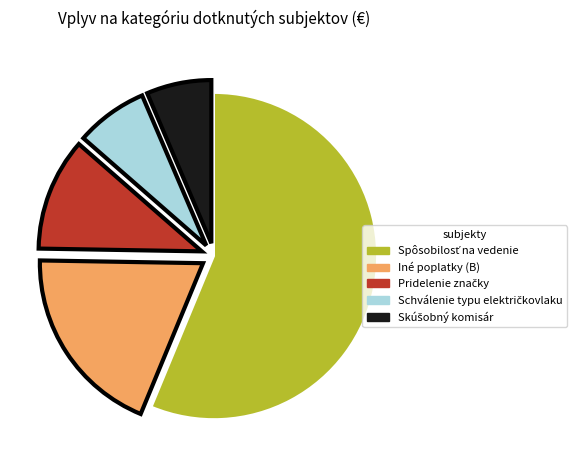

True or false: Iné poplatky (B) accounts for 19% of the total.

True